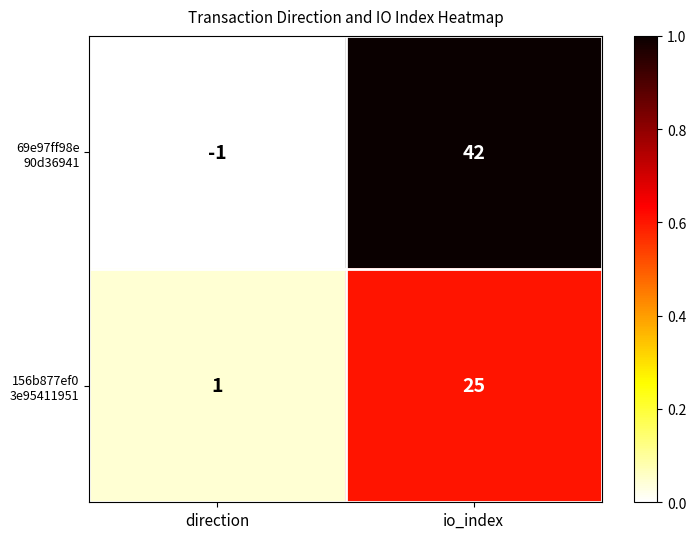

At which category does the chart reach its minimum across all series?

direction